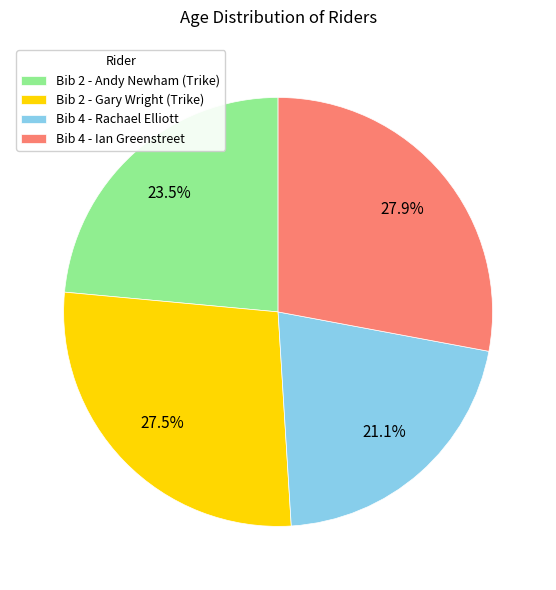

Between Bib 2 - Gary Wright (Trike) and Bib 2 - Andy Newham (Trike), which is larger?

Bib 2 - Gary Wright (Trike)